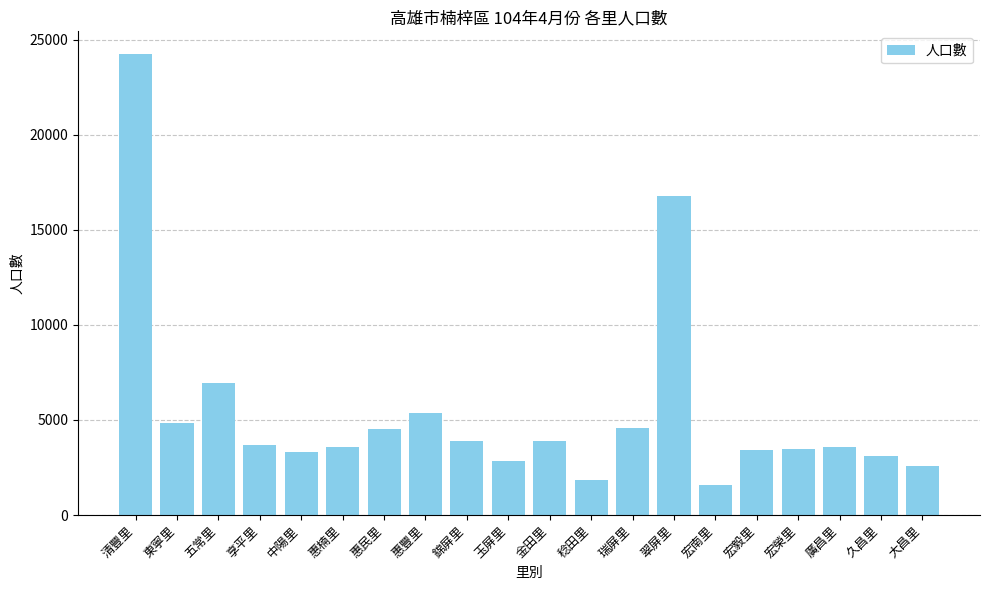

What is the sum of all values?

107932